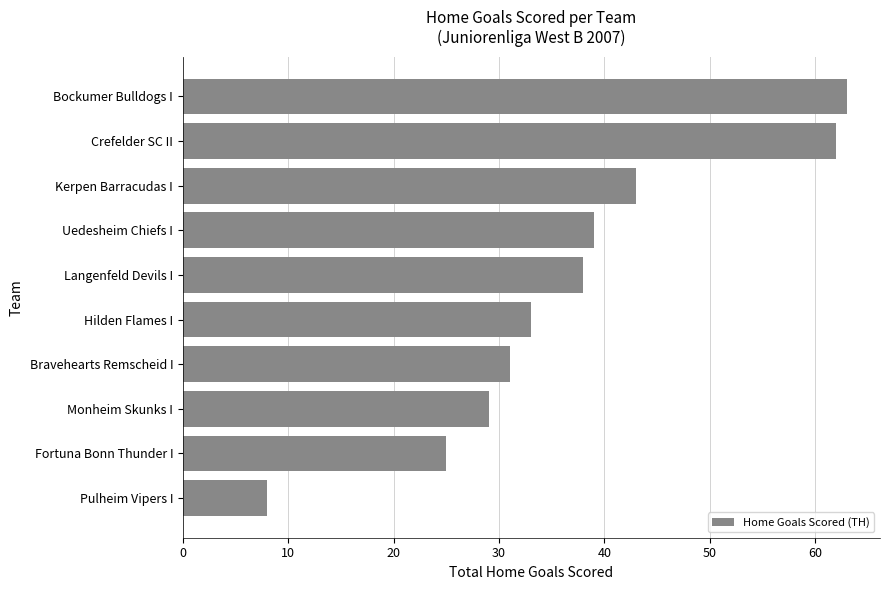

Which has a higher value, Kerpen Barracudas I or Crefelder SC II?

Crefelder SC II